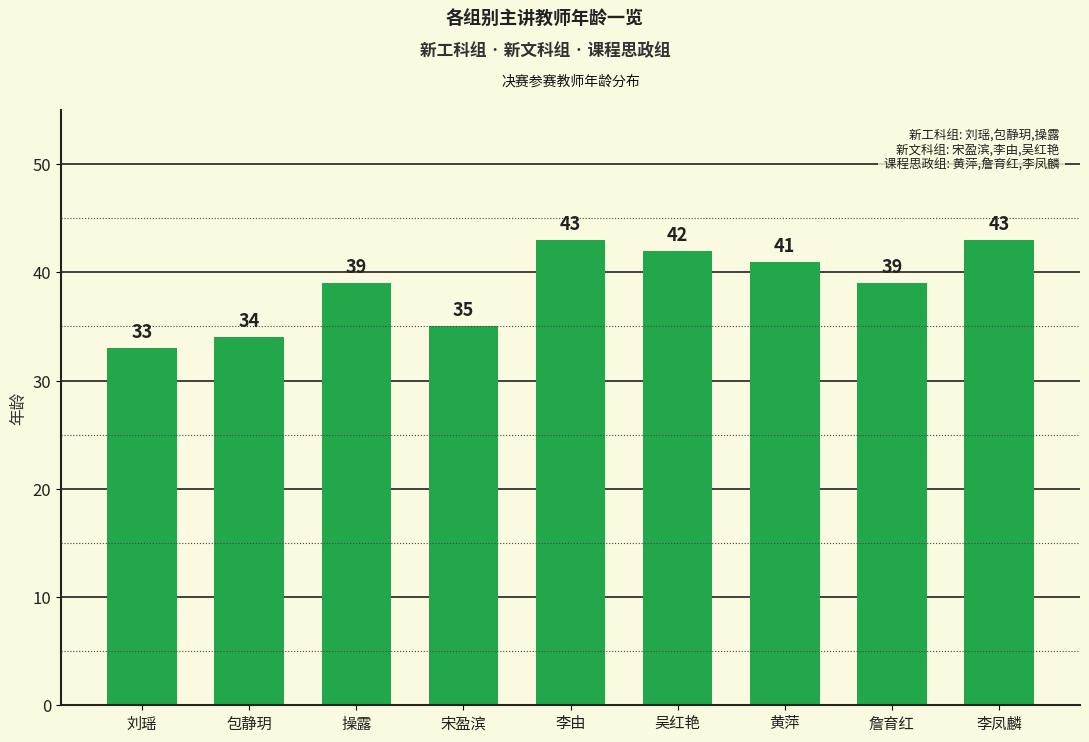

Reading right to left, what are all the values shown in this chart?

43	39	41	42	43	35	39	34	33